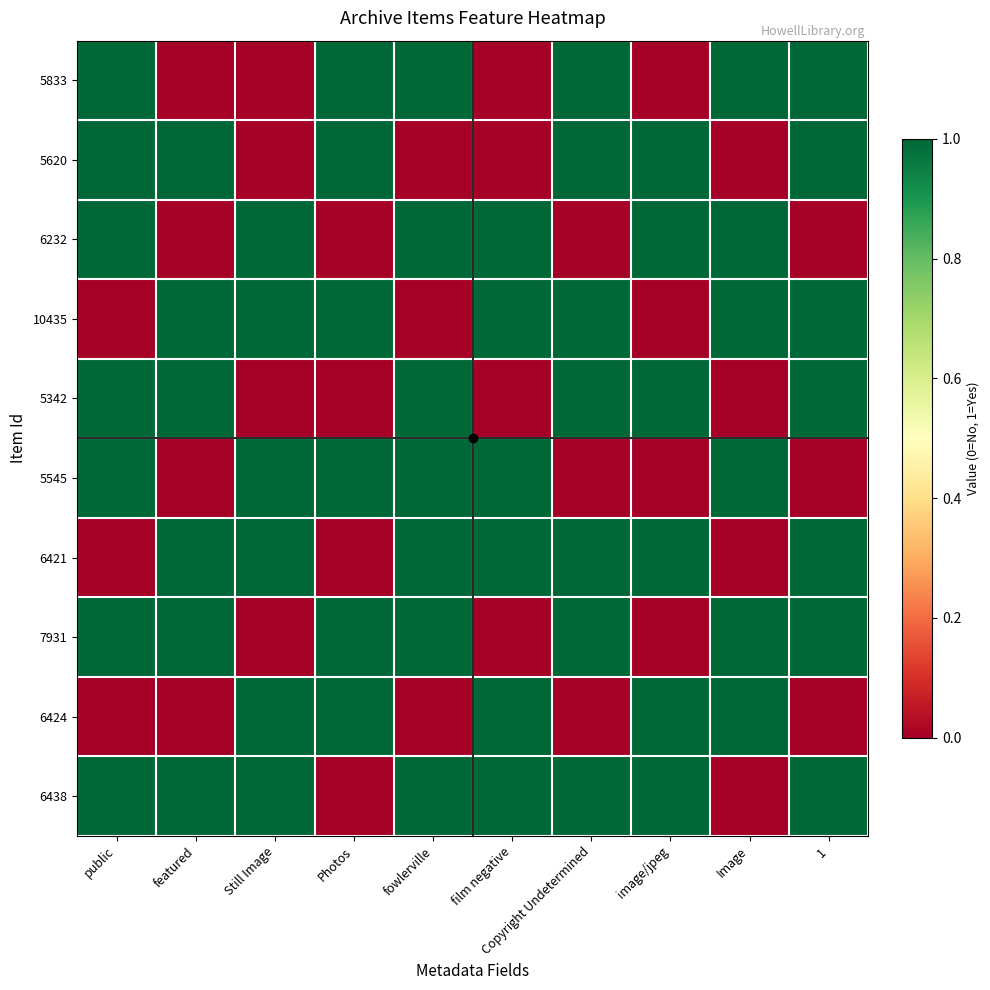

What is the total value across all series at Copyright Undetermined?

7